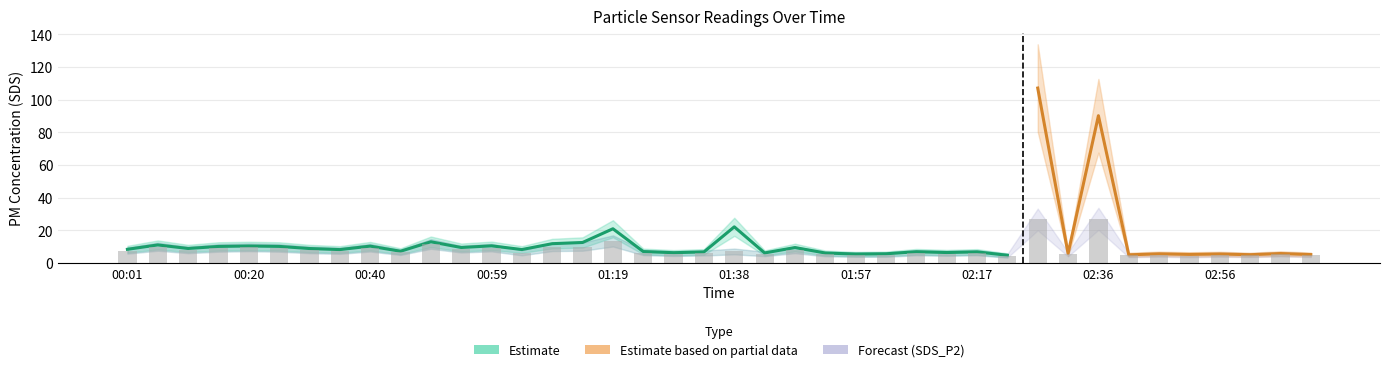

Is the value of SDS_P2_lower at 00:44 greater than the value of SDS_P2_upper at 01:38?

No